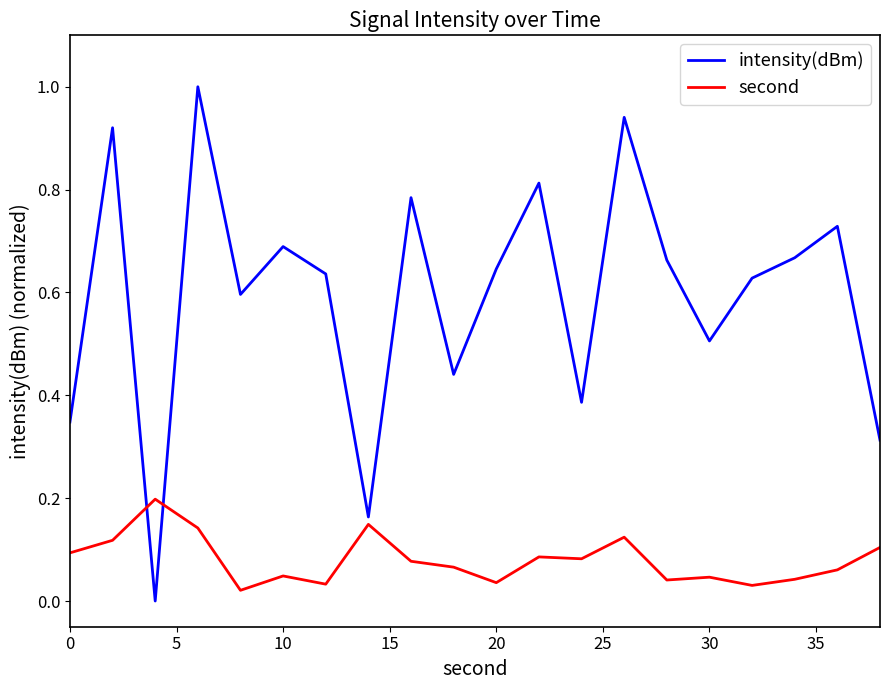

In intensity(dBm), how many points are higher than both neighbors (excluding endpoints)?

7